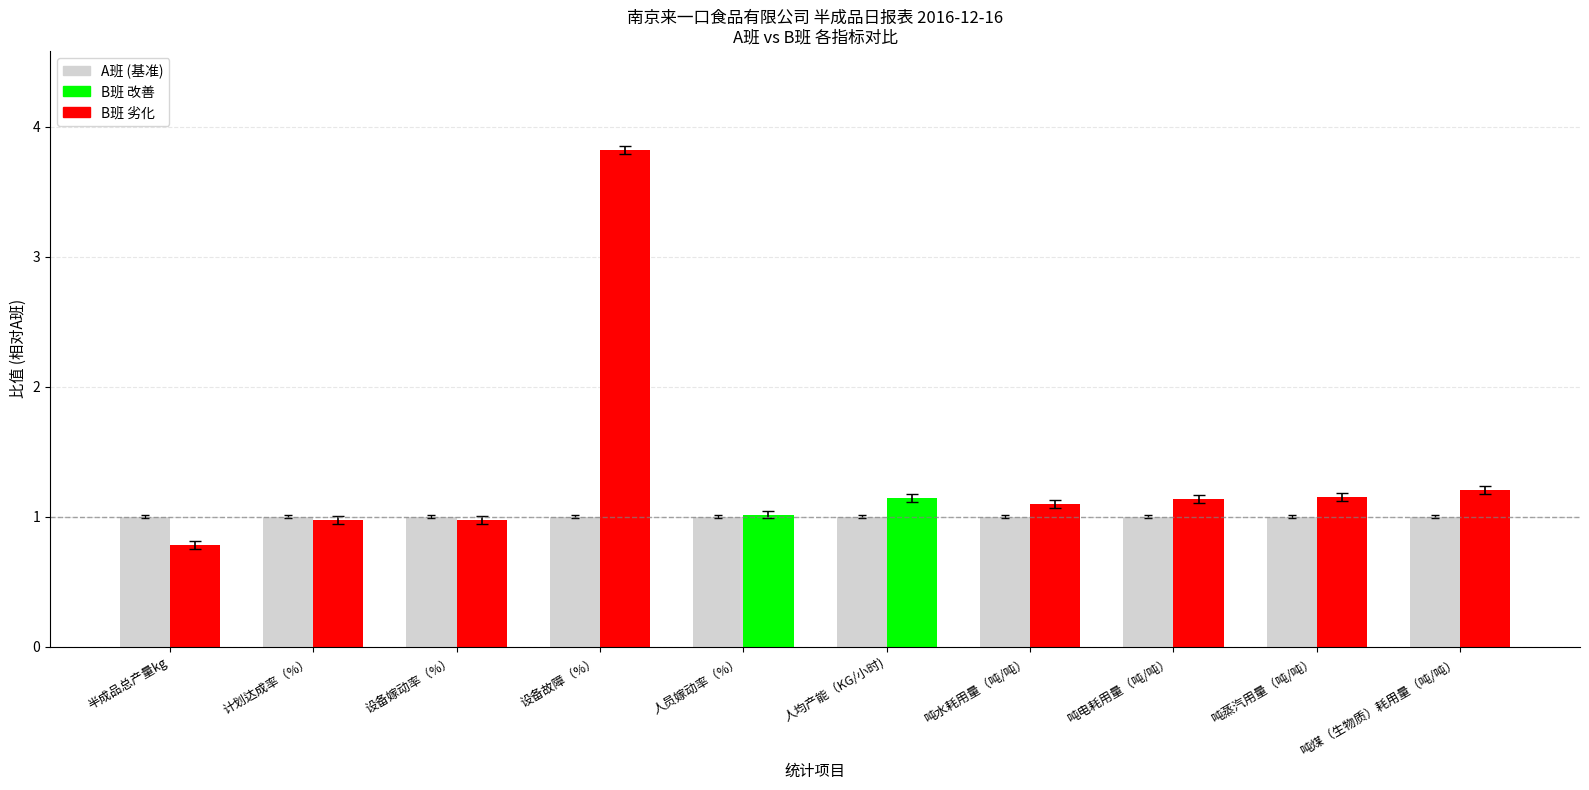

What is the label of the 8th bar from the left?

吨电耗用量（吨/吨）